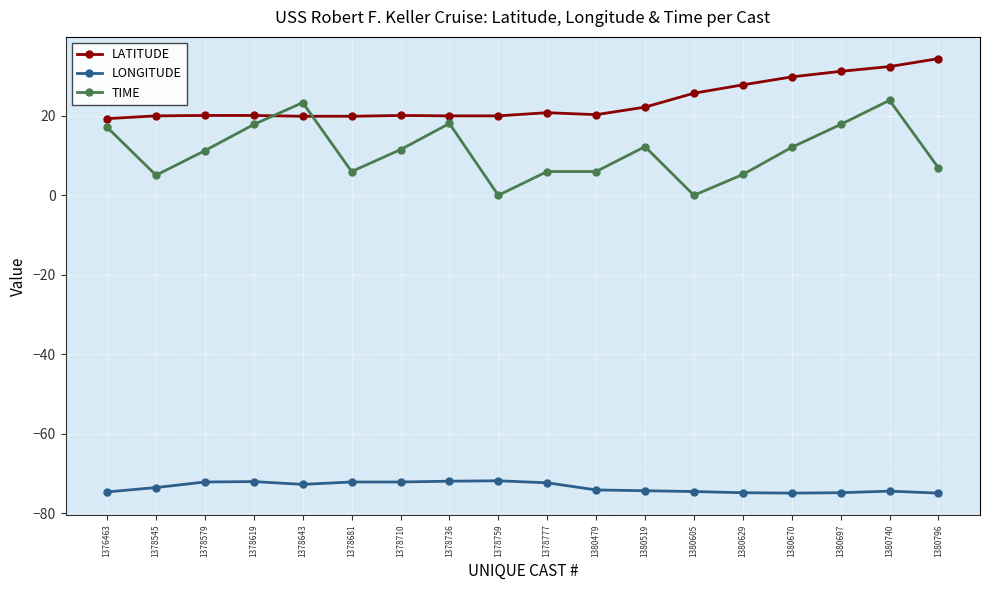

What is the value of the TIME point at the 17th from the left?

23.9